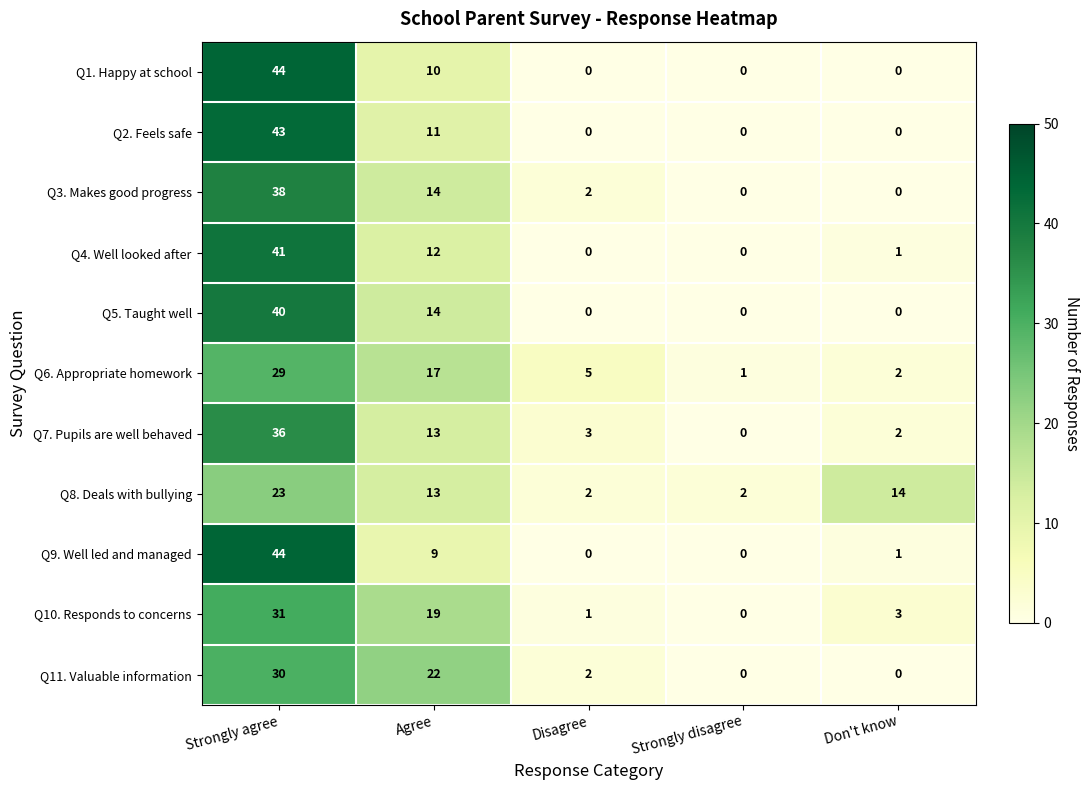

At which category is the sum across all series the highest?

Strongly agree